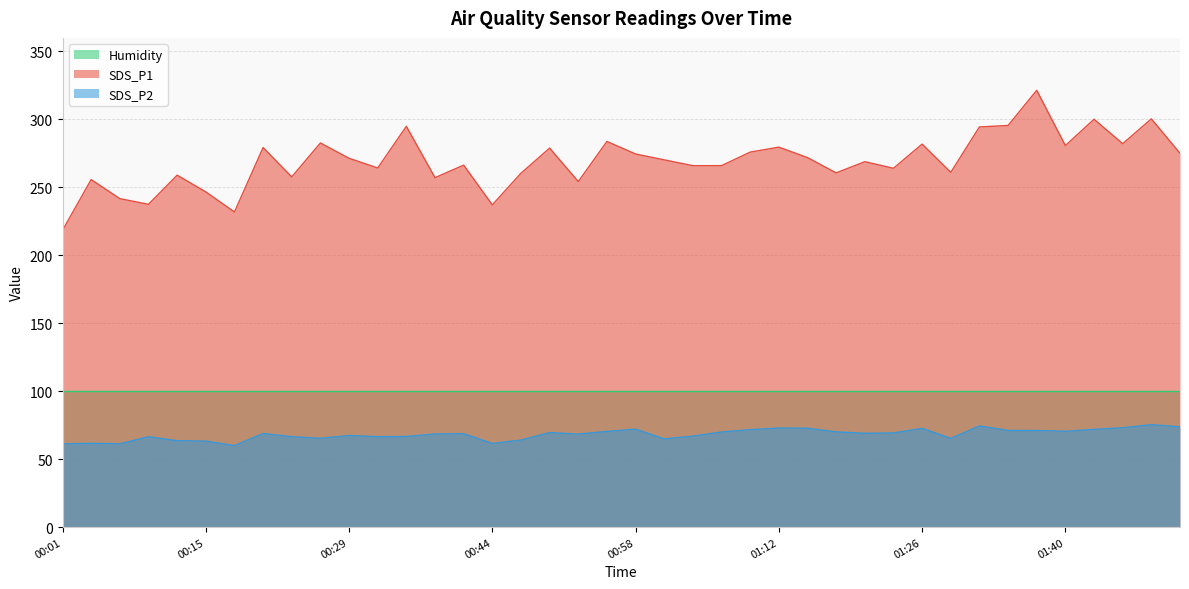

At which label does SDS_P1 first exceed 270?

00:21